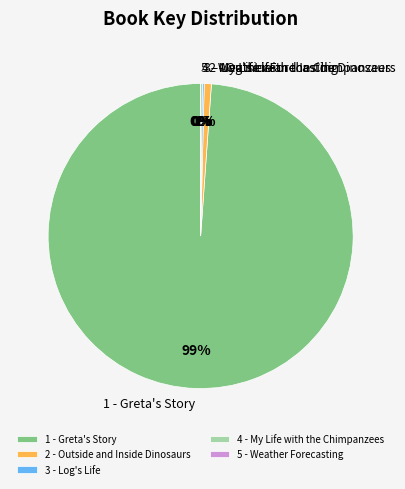

To the nearest percent, what is the difference between the largest and smallest slice percentages?

99%